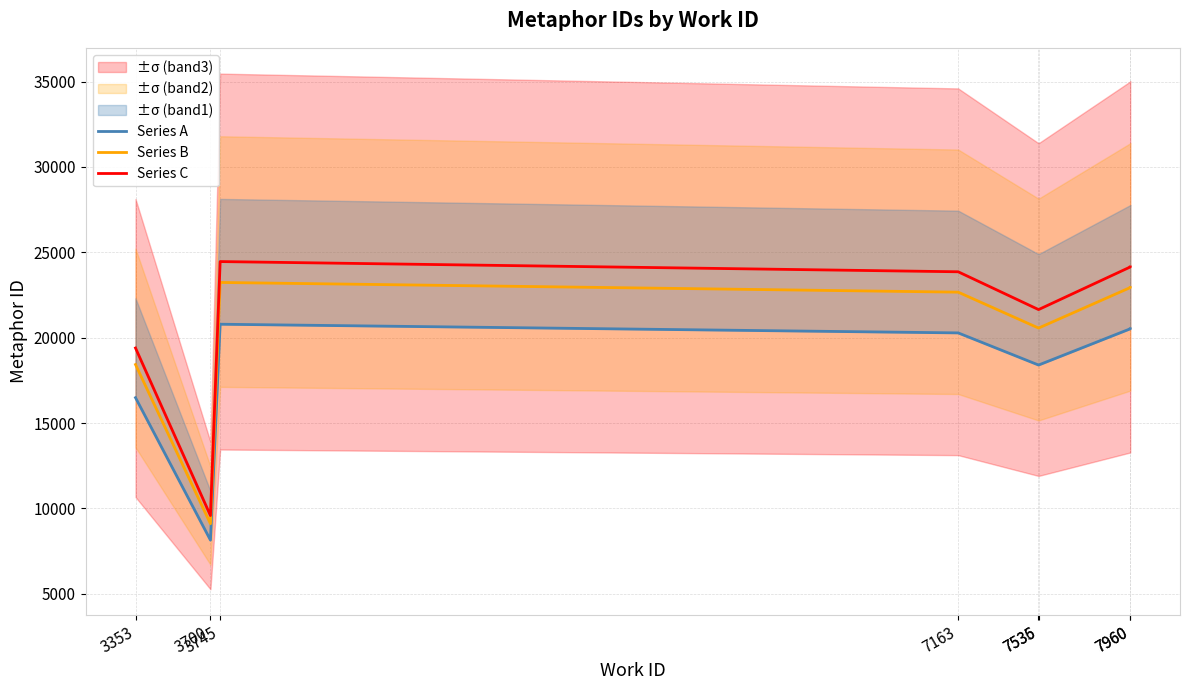

At which label does Series B first exceed 22667?

3745